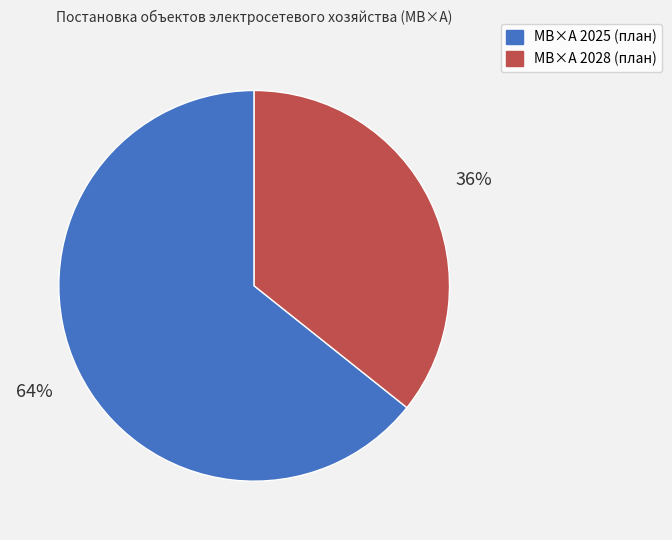

Do МВ×А 2025 (план) and МВ×А 2028 (план) together represent more than half of the pie?

Yes